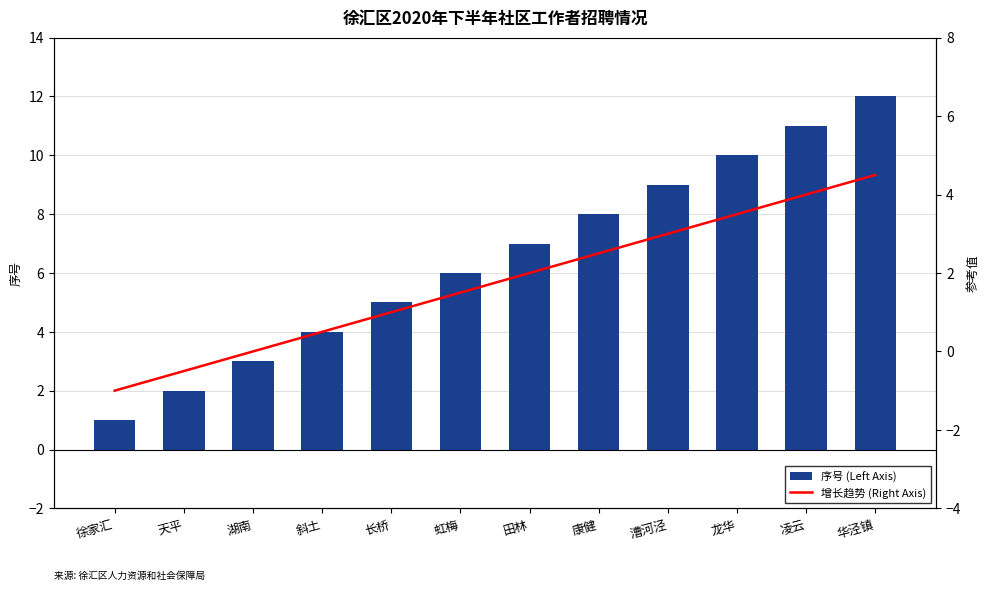

Reading left to right, transcribe all the data shown in this chart.

序号 (Left Axis): 徐家汇=1.0	天平=2.0	湖南=3.0	斜土=4.0	长桥=5.0	虹梅=6.0	田林=7.0	康健=8.0	漕河泾=9.0	龙华=10.0	凌云=11.0	华泾镇=12.0
增长趋势 (Right Axis): 徐家汇=-1.0	天平=-0.5	湖南=0.0	斜土=0.5	长桥=1.0	虹梅=1.5	田林=2.0	康健=2.5	漕河泾=3.0	龙华=3.5	凌云=4.0	华泾镇=4.5